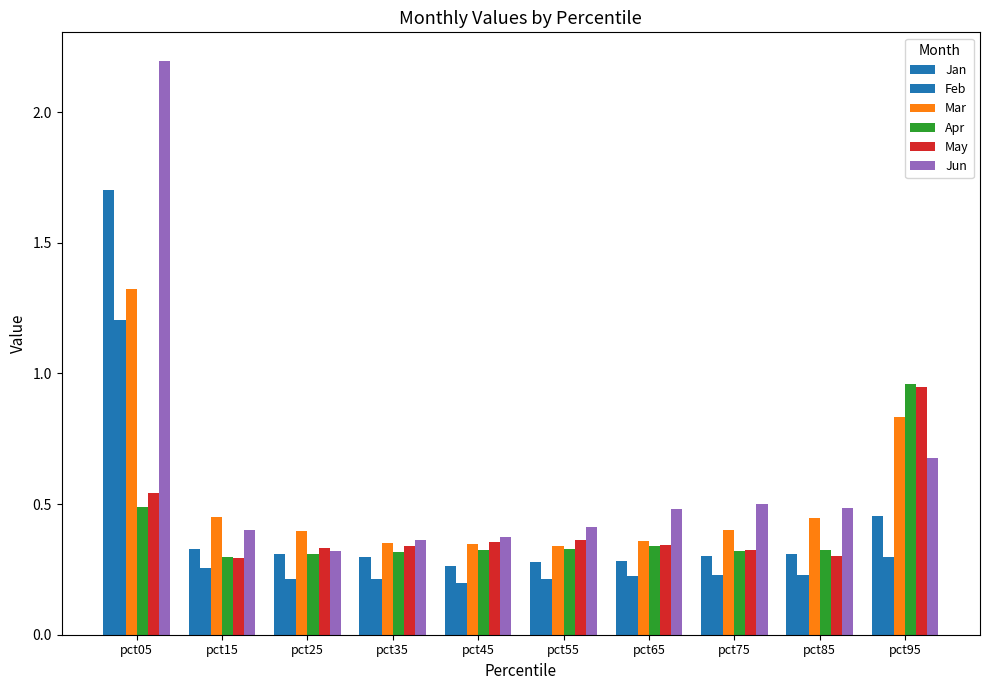

List the series in order of their peak value, highest first.

Jun, Jan, Mar, Feb, Apr, May